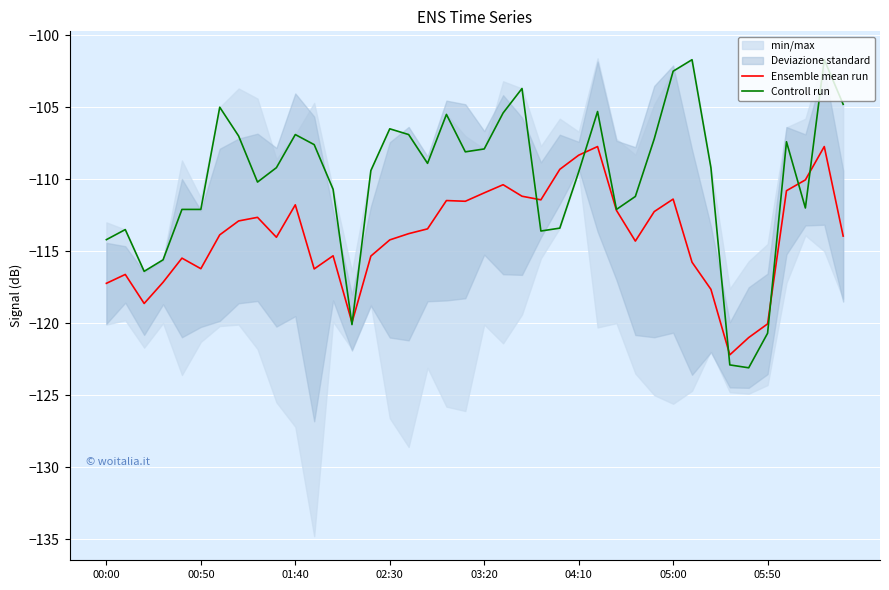

What is the sum of the Controll run values at 8 and 30?

-212.7